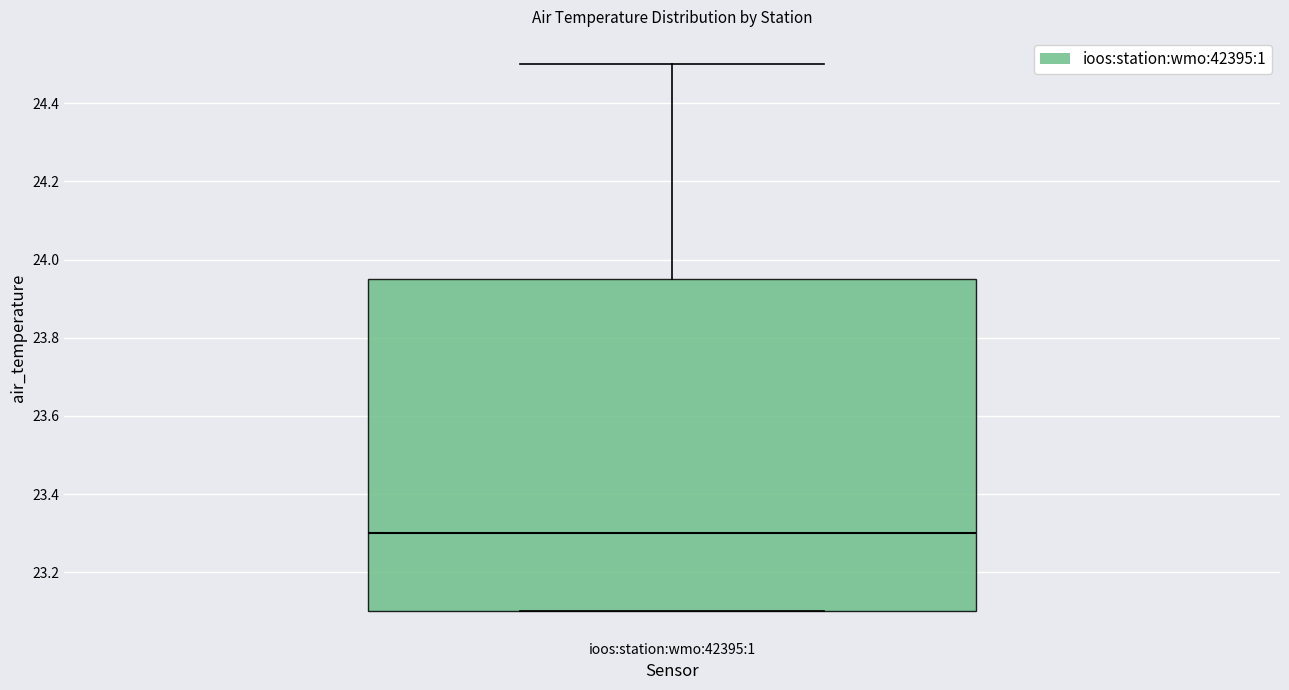

Transcribe this box plot: give where the median line is, the range the box spans, and where the two whiskers end, as read against the y-axis. The values are not printed on the chart, so give them approximately, as read against the axis.

median 23.30, box 23.10 to 23.96, whiskers 23.10 to 24.50